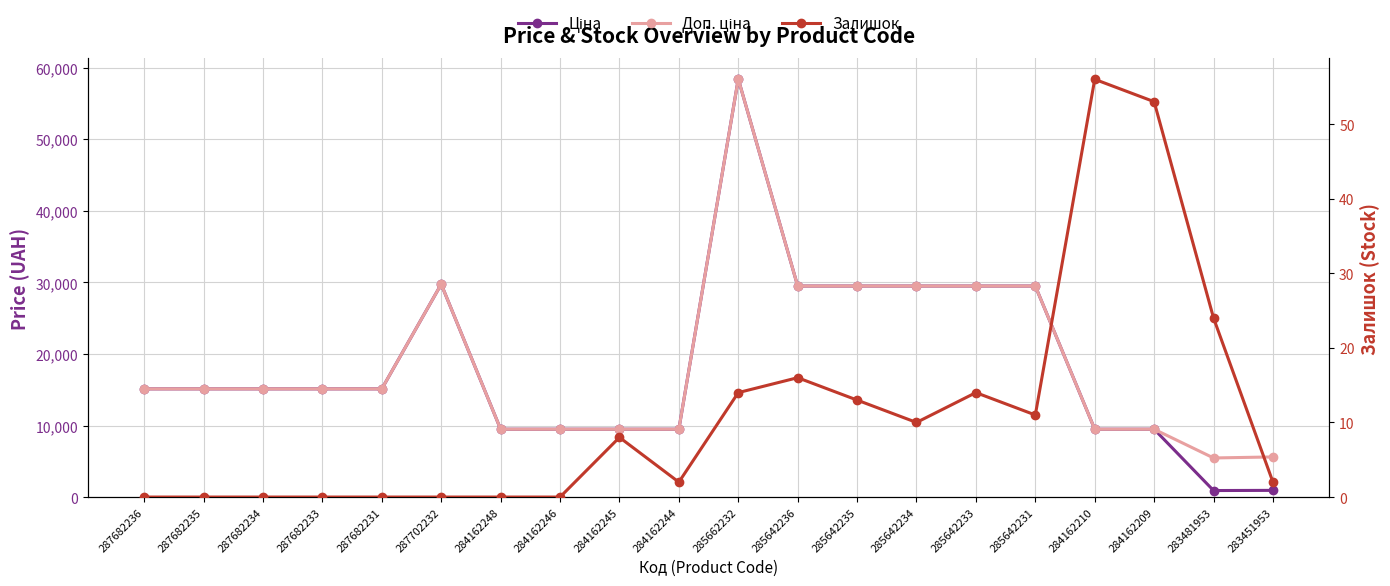

True or false: Ціна and Залишок intersect in this chart.

False